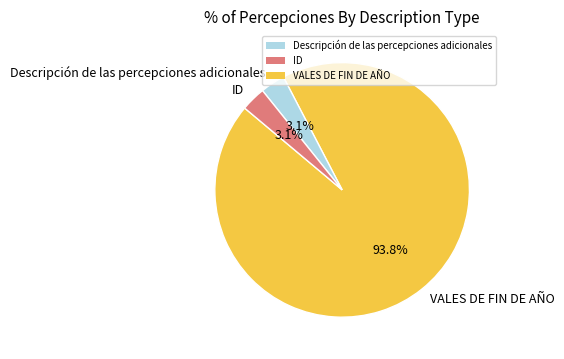

Which category has the biggest portion of the pie?

VALES DE FIN DE AÑO